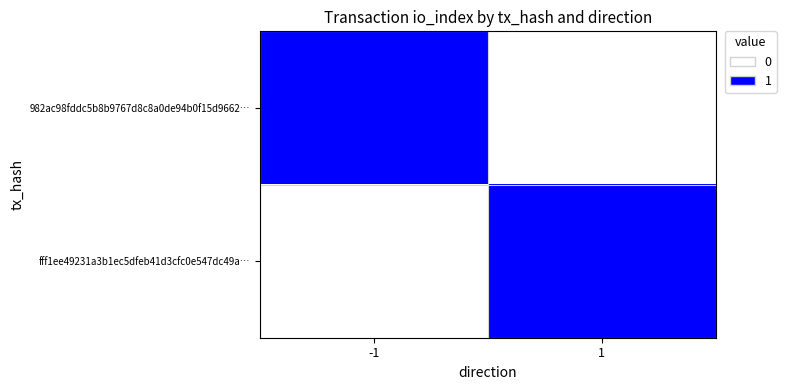

How many distinct data groups are displayed?

2